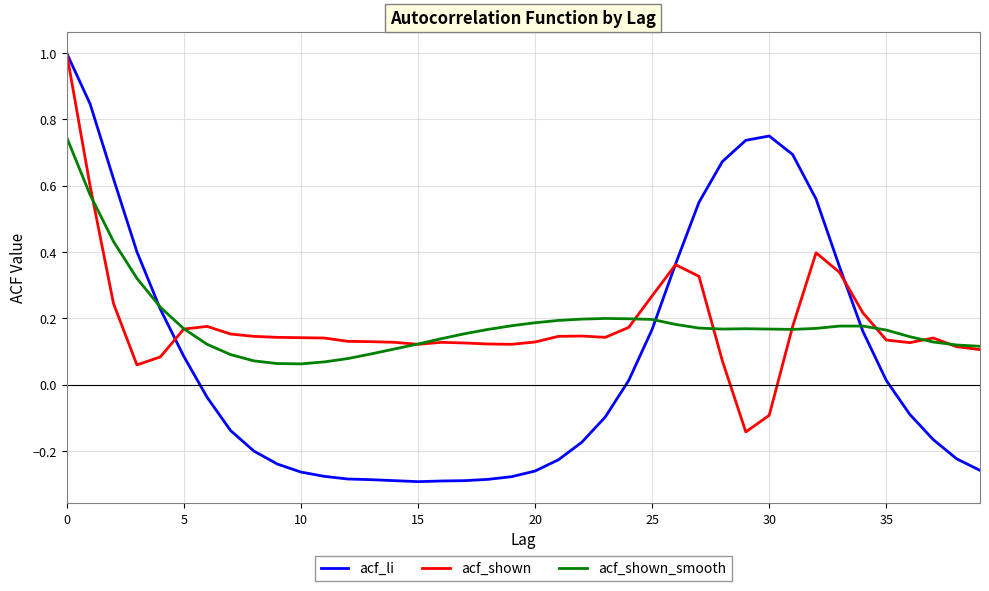

Which series has the largest range (max minus min)?

acf_li